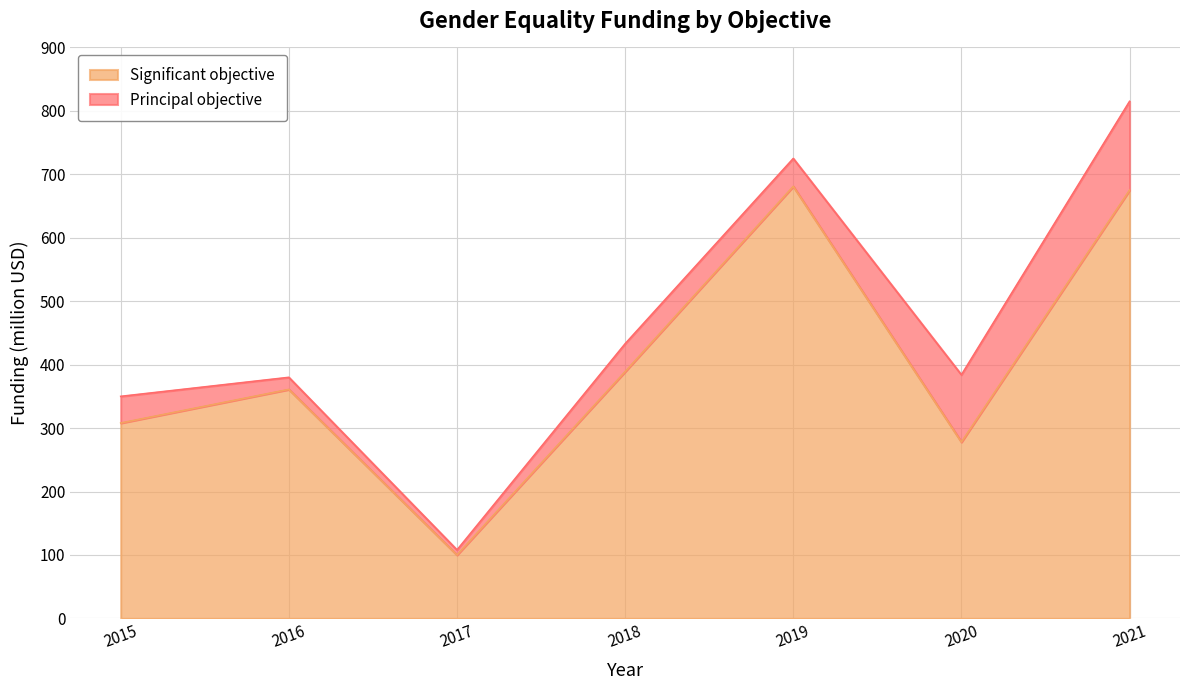

Reading left to right, extract all data points from this chart.

2015=308	2016=361	2017=100	2018=389	2019=681	2020=278	2021=675